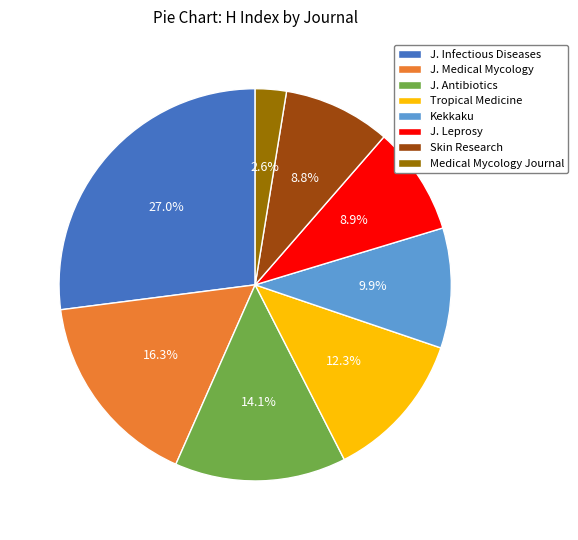

What is the largest slice in the pie chart?

J. Infectious Diseases